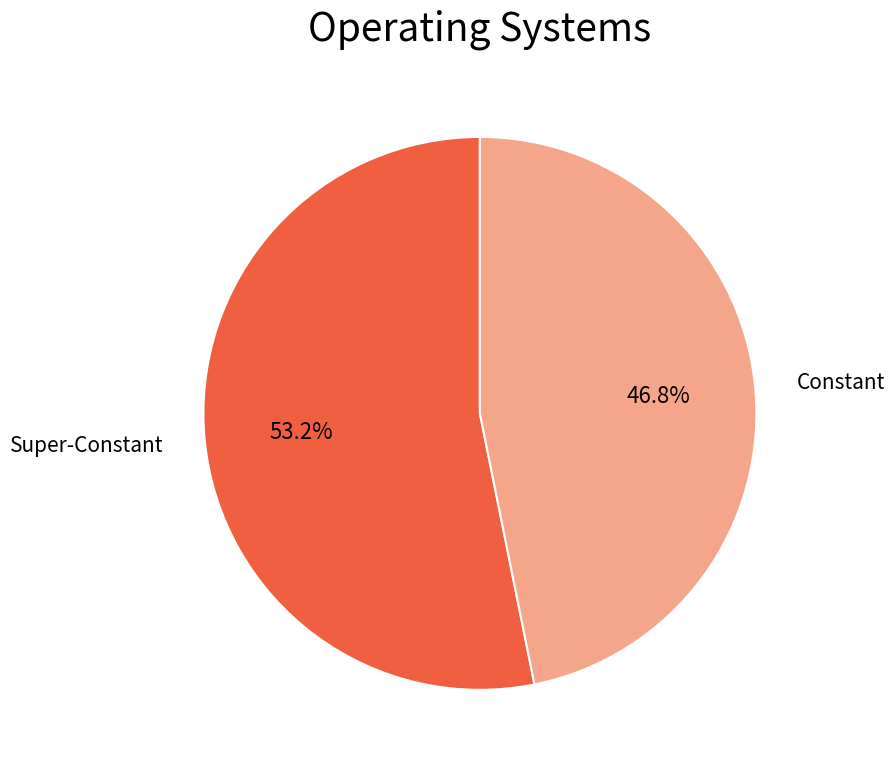

How many segments does this pie chart have?

2